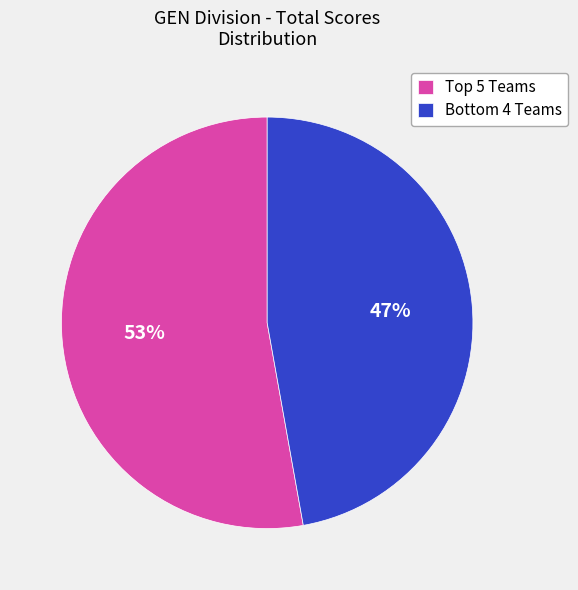

Does any single category account for the majority?

Yes